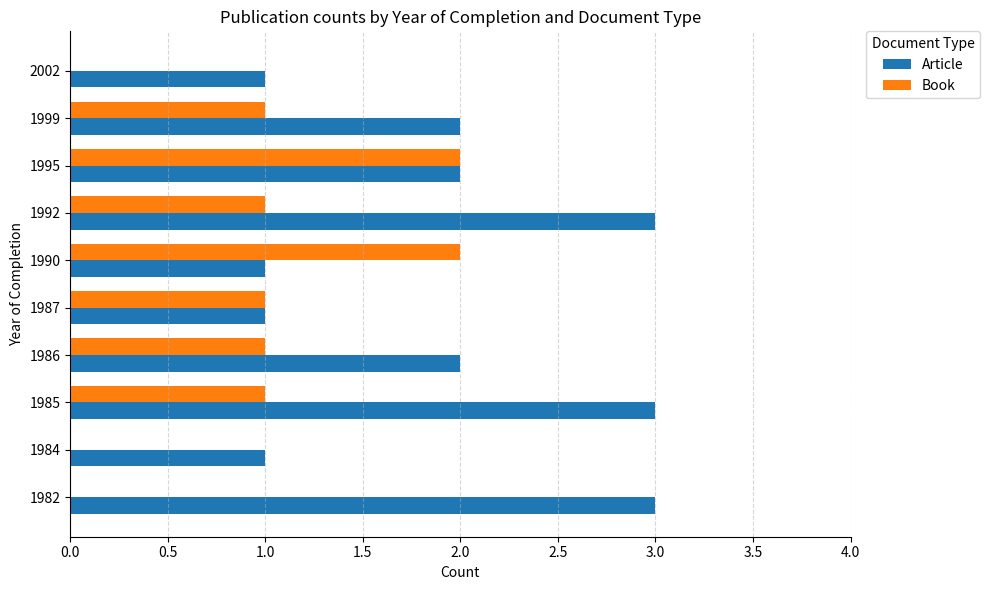

Which series has the largest total across all categories?

Article